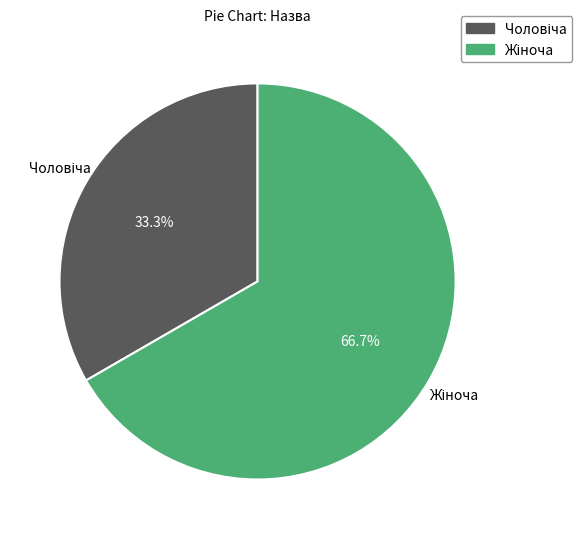

What is the change in value from Чоловіча to Жіноча?

+1